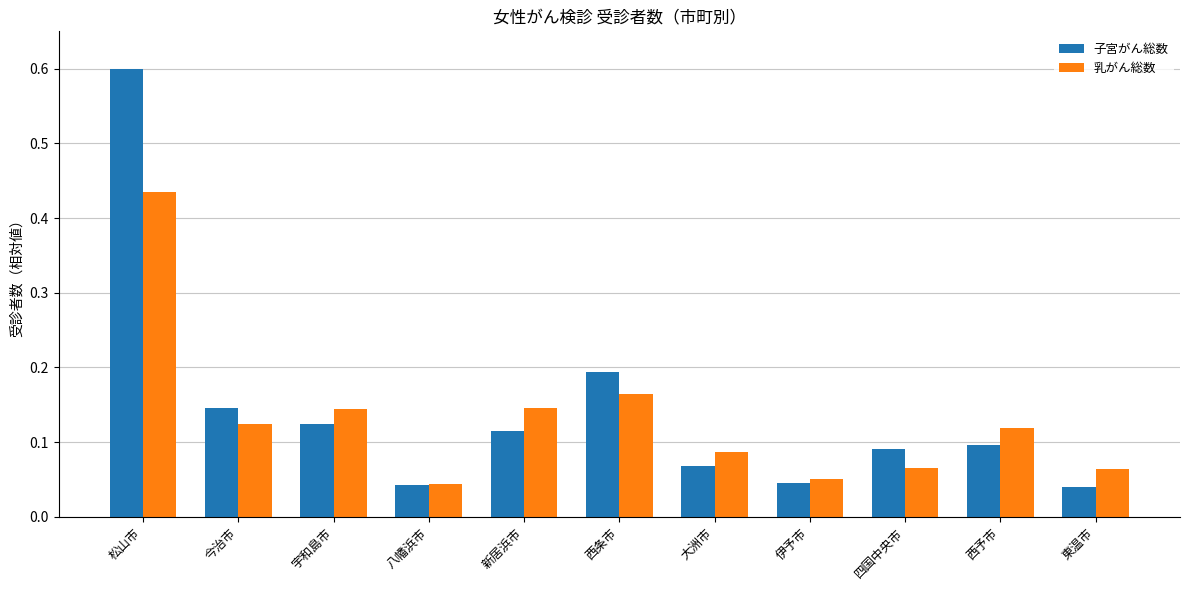

How many groups of bars are there?

11